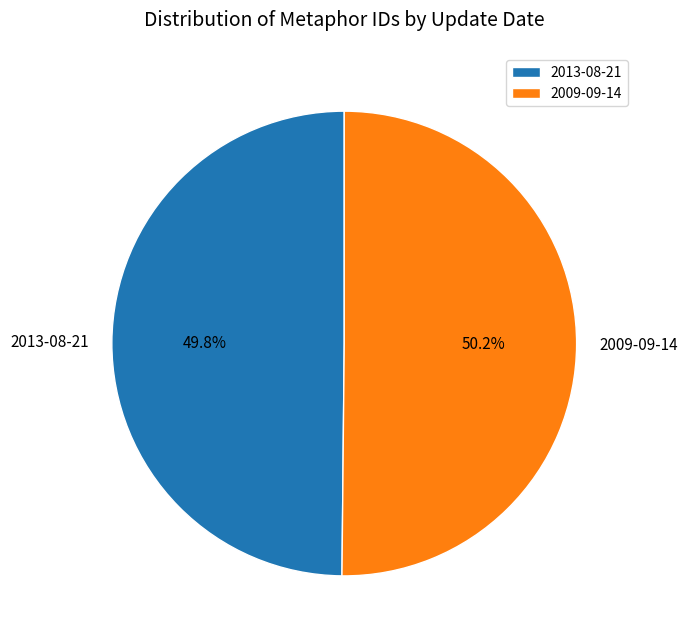

Is there a majority slice in this chart?

Yes